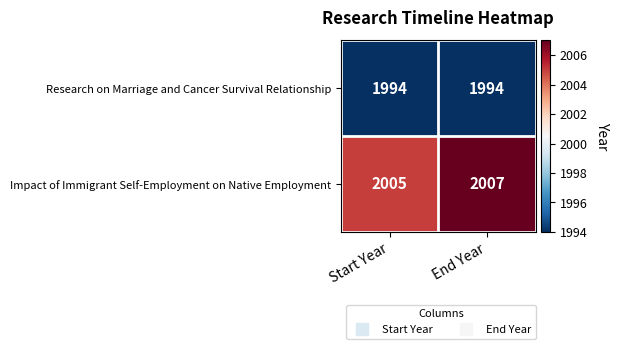

What value does the Impact of Immigrant Self-Employment on Native Employment series have at End Year?

2007